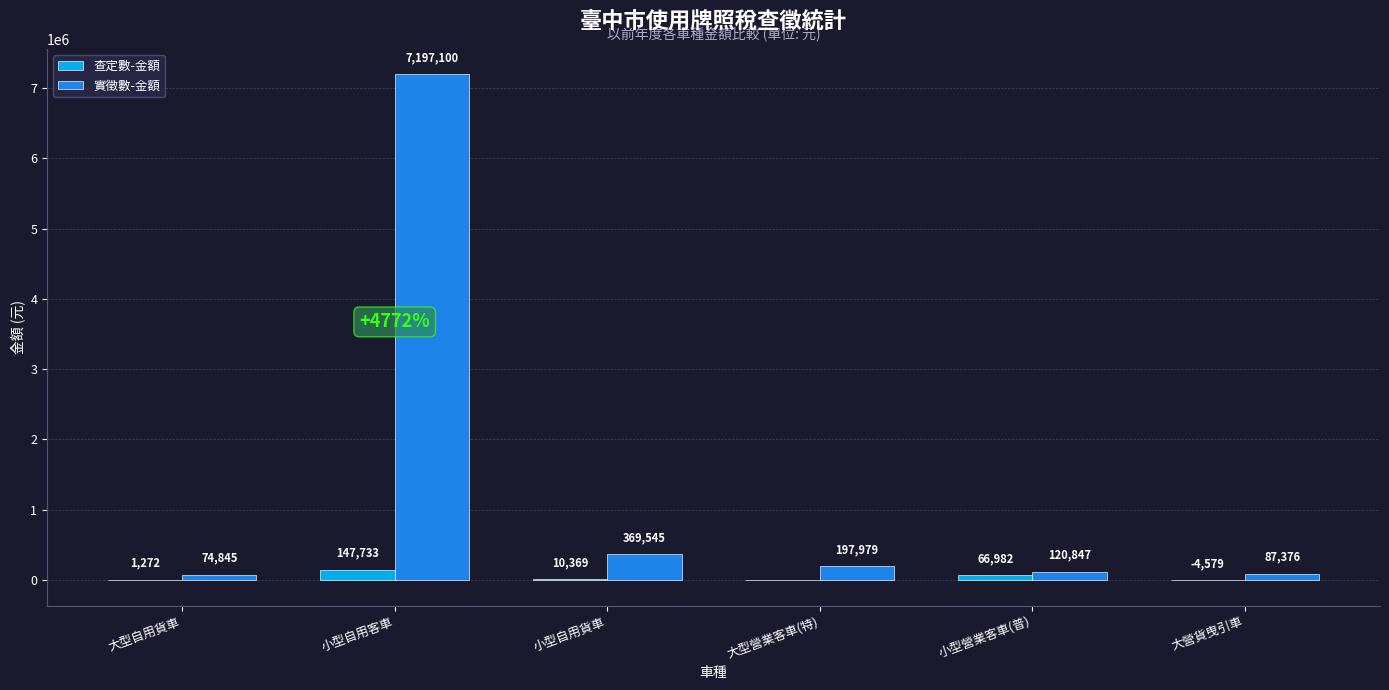

Which series has the largest range (max minus min)?

實徵數-金額